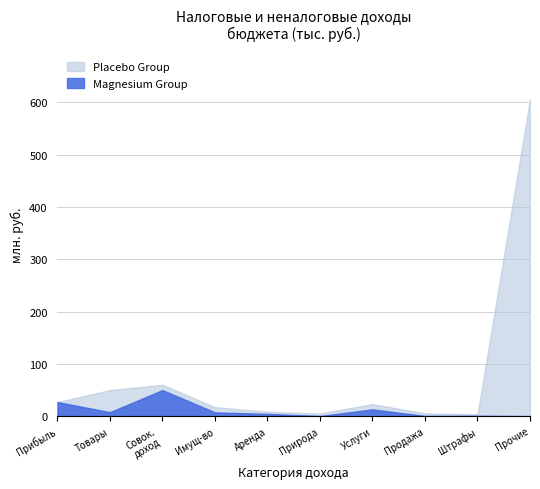

The Placebo Group series shows 84.3 at Товары. True or false?

False